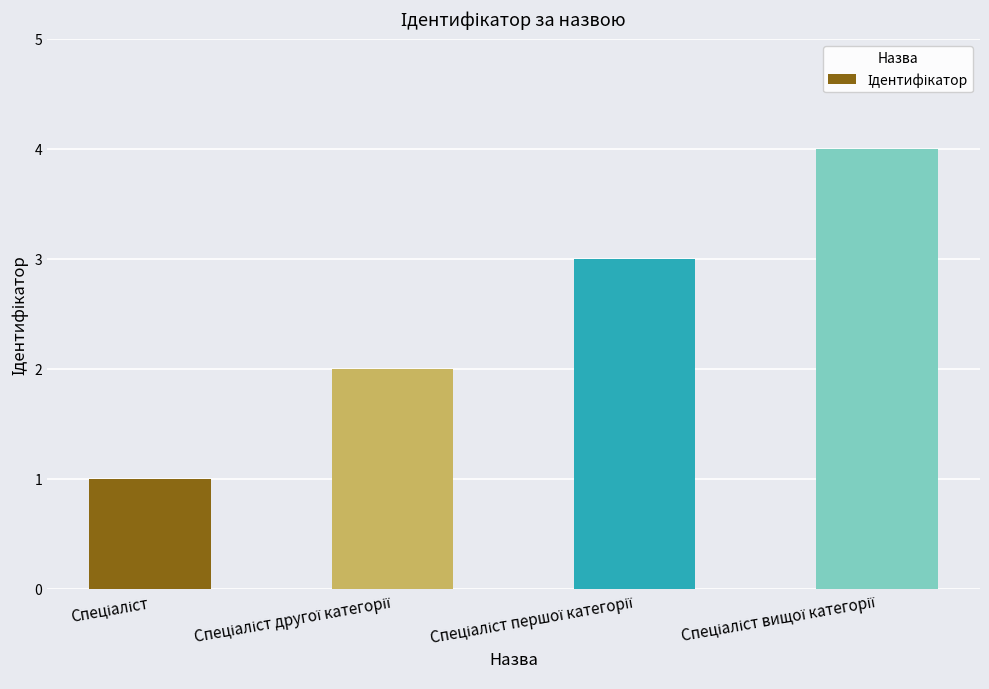

What is the sum of all values?

10